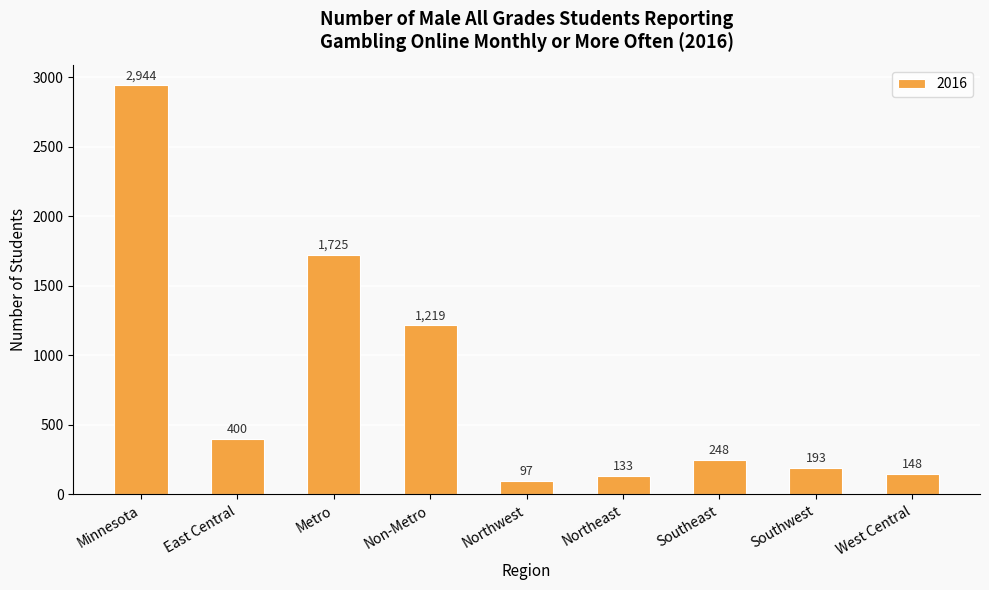

Is it true that the value at Northwest is 97?

True